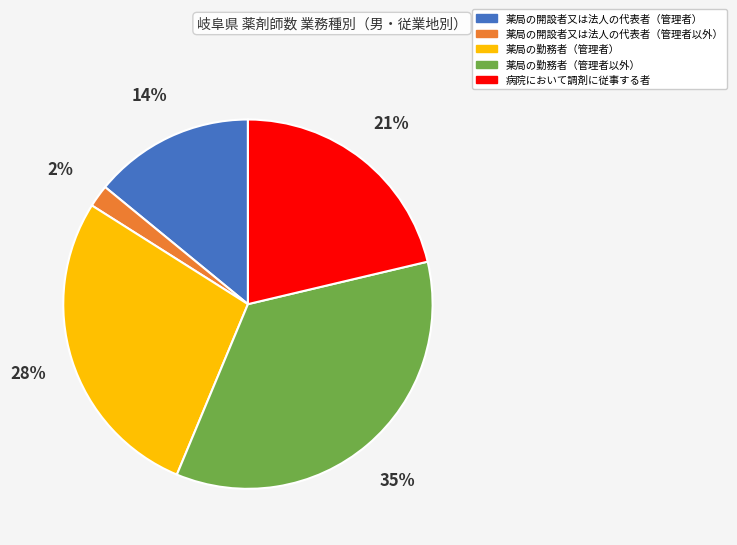

What percentage is the 薬局の開設者又は法人の代表者（管理者） slice, to the nearest percent?

14%